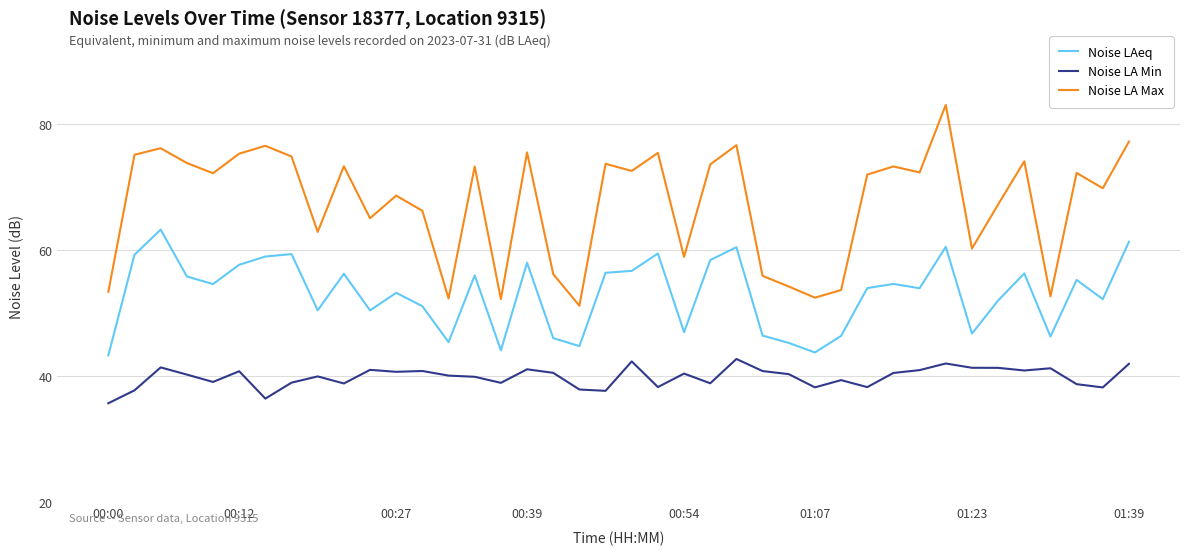

Which series has the largest total across all categories?

Noise LA Max